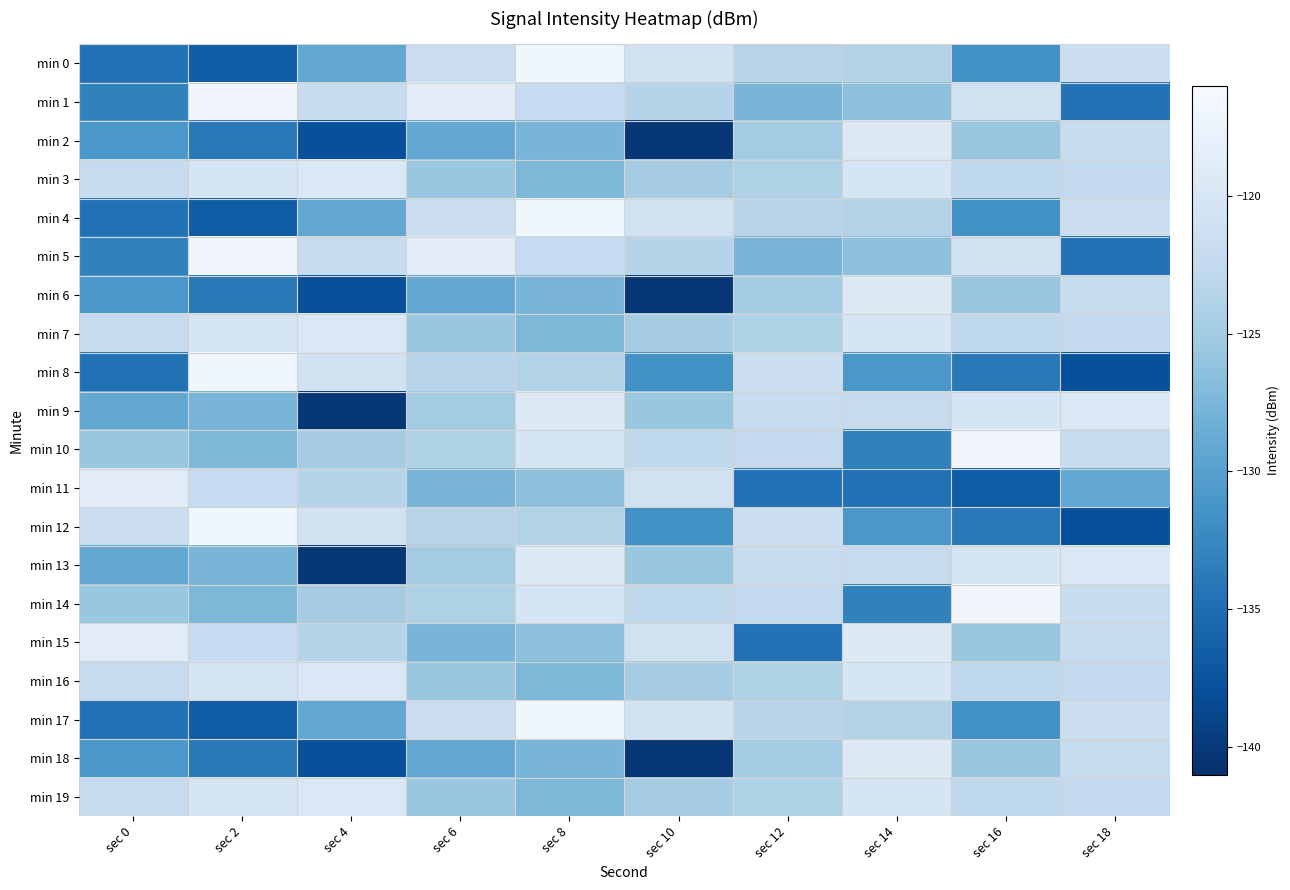

What is the smallest value displayed?

-140.3